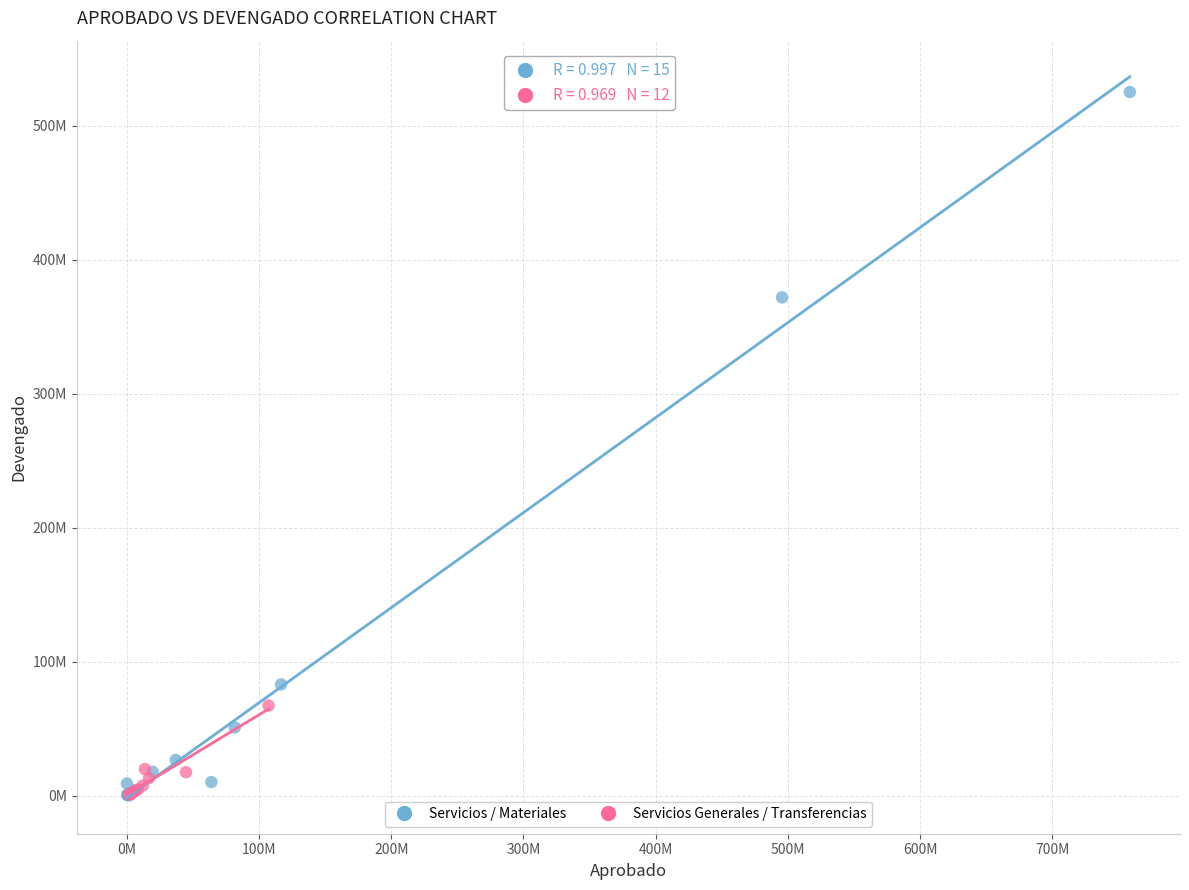

Which series has the widest spread of Y values?

Servicios / Materiales